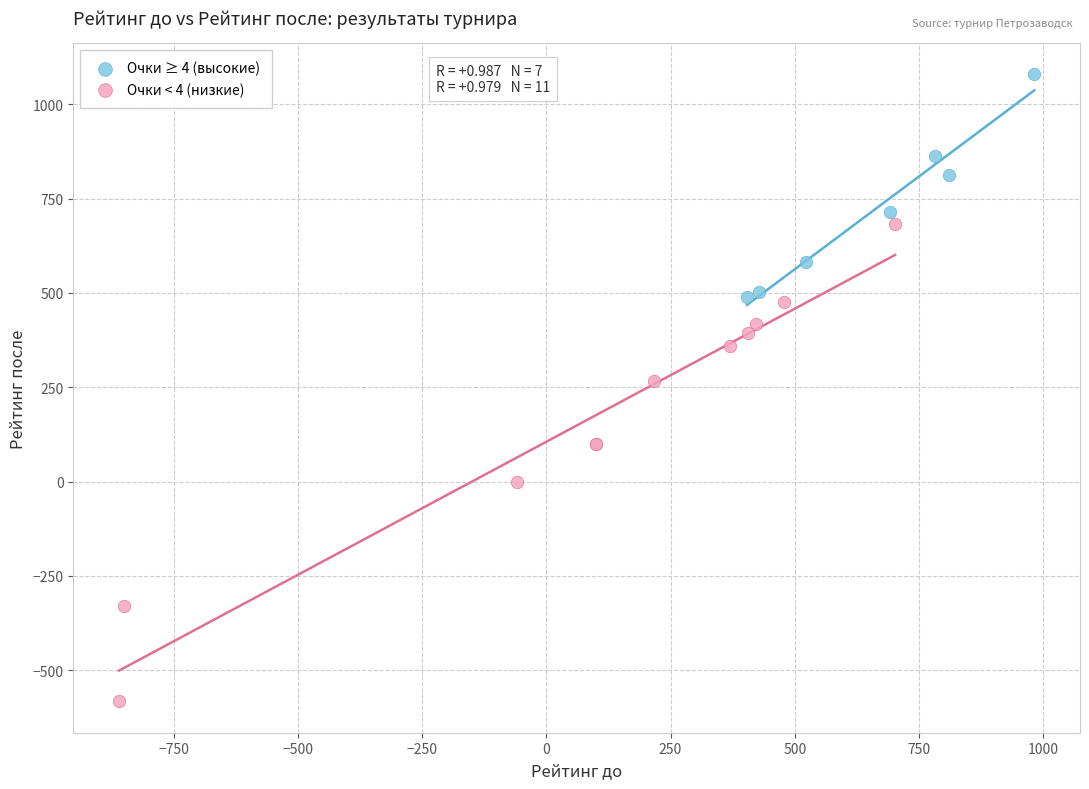

Which series reaches the maximum Y coordinate?

Очки ≥ 4 (высокие)